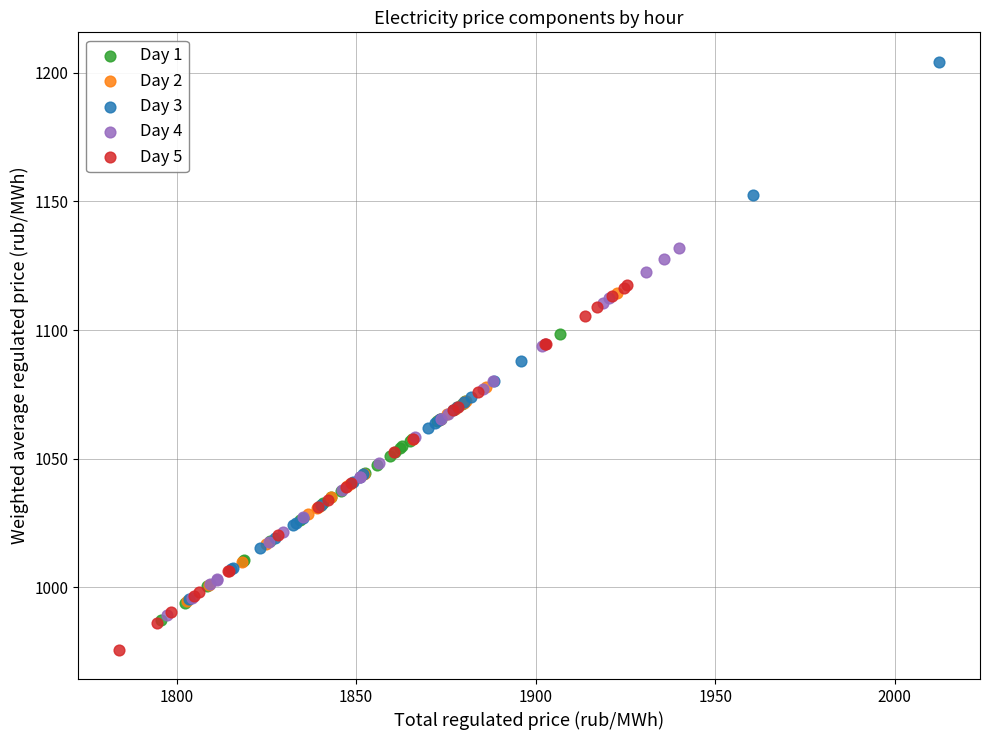

Which series has the widest spread of Y values?

Day 3